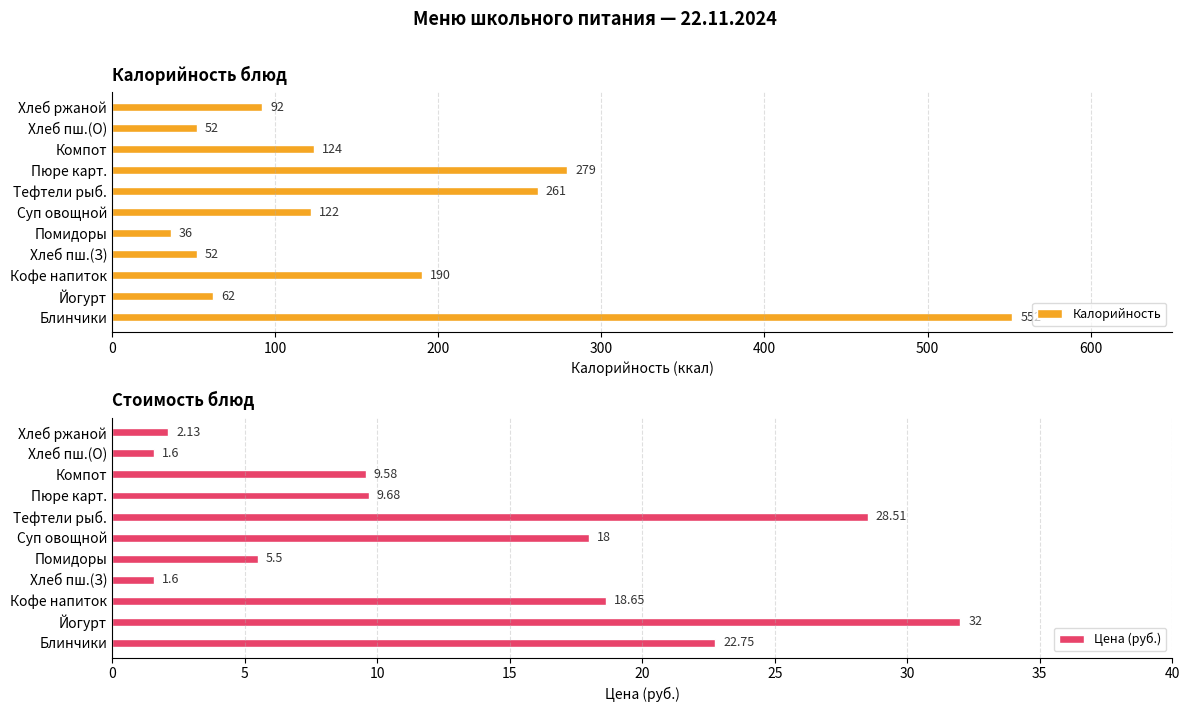

Read the Цена (руб.) value at Хлеб пш.(О).

1.6